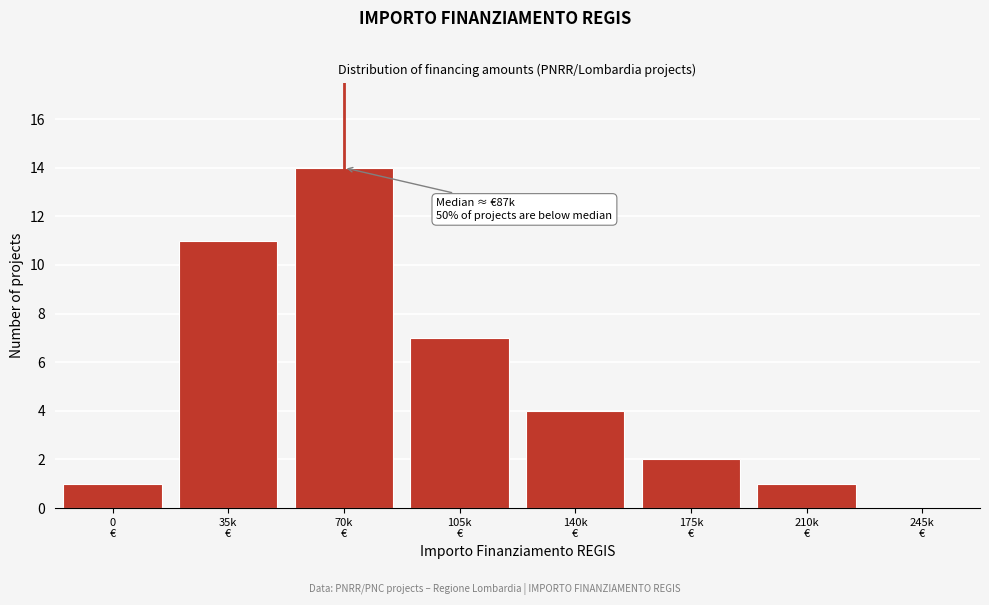

What is the greatest value displayed?

14